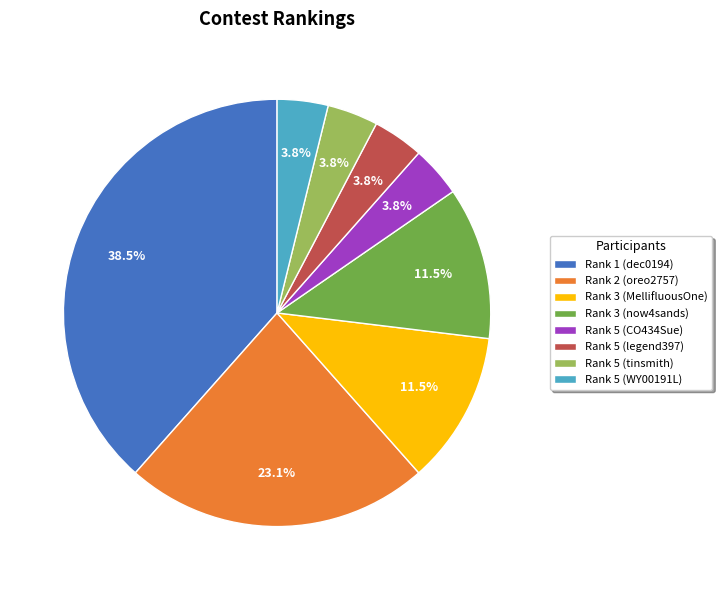

Do Rank 5 (tinsmith) and Rank 1 (dec0194) together represent more than half of the pie?

No